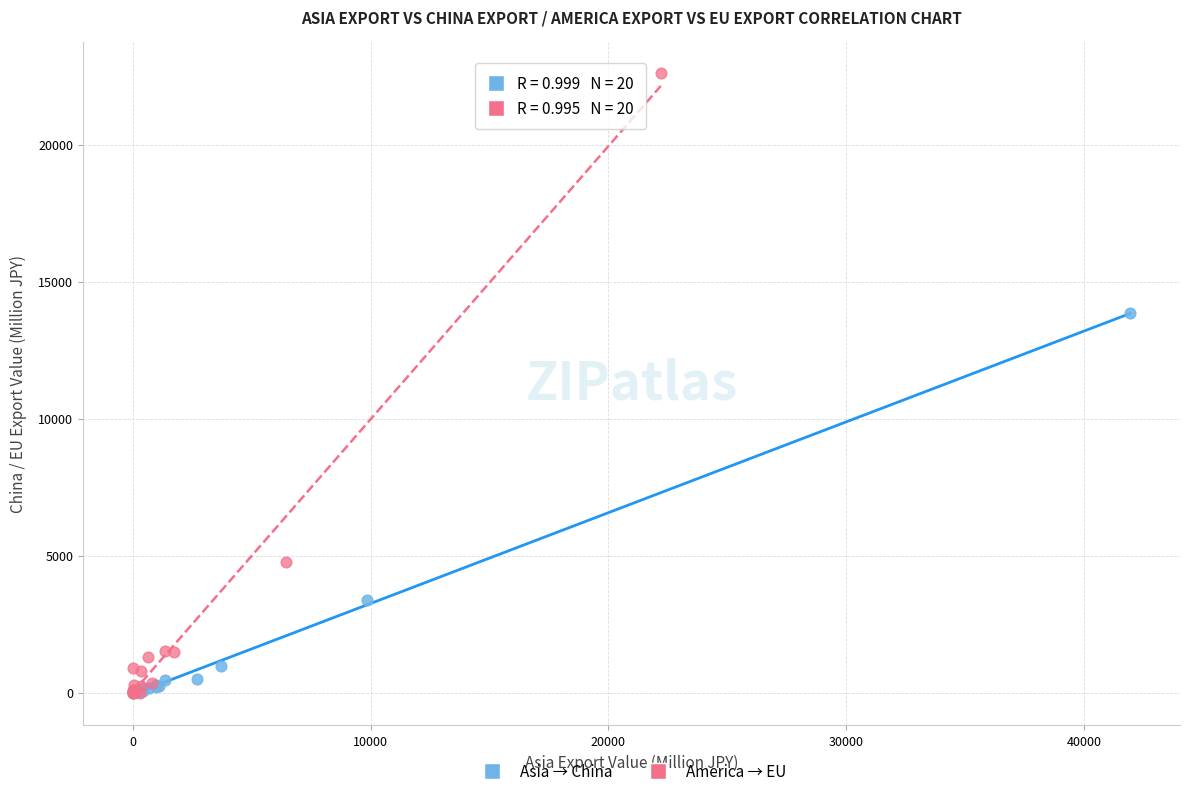

What are all the series names shown in the legend?

Asia → China, America → EU